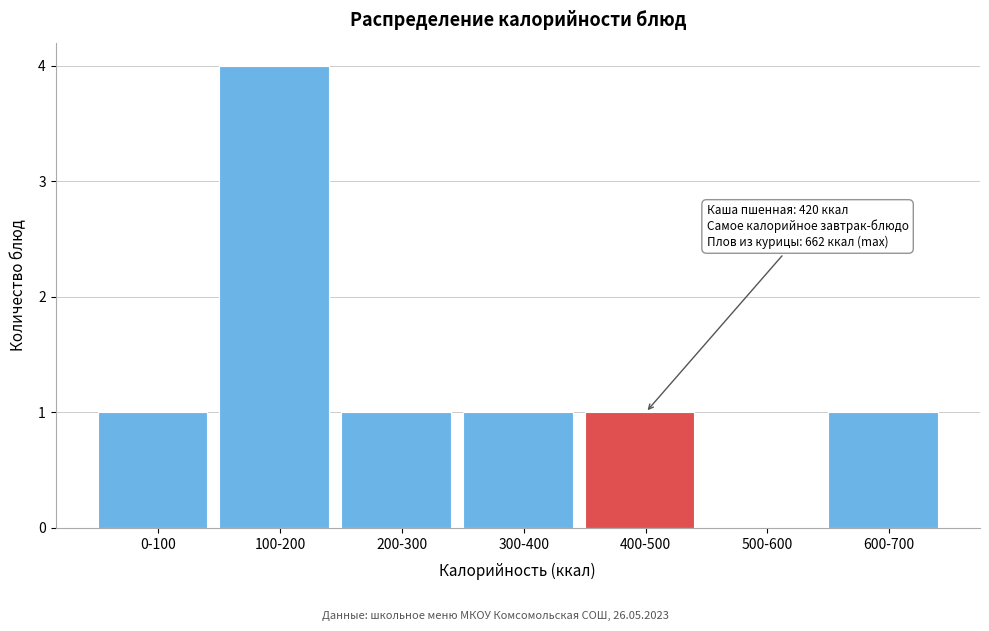

Reading left to right, list all the values displayed in this chart.

0-100=1	100-200=4	200-300=1	300-400=1	400-500=1	500-600=0	600-700=1